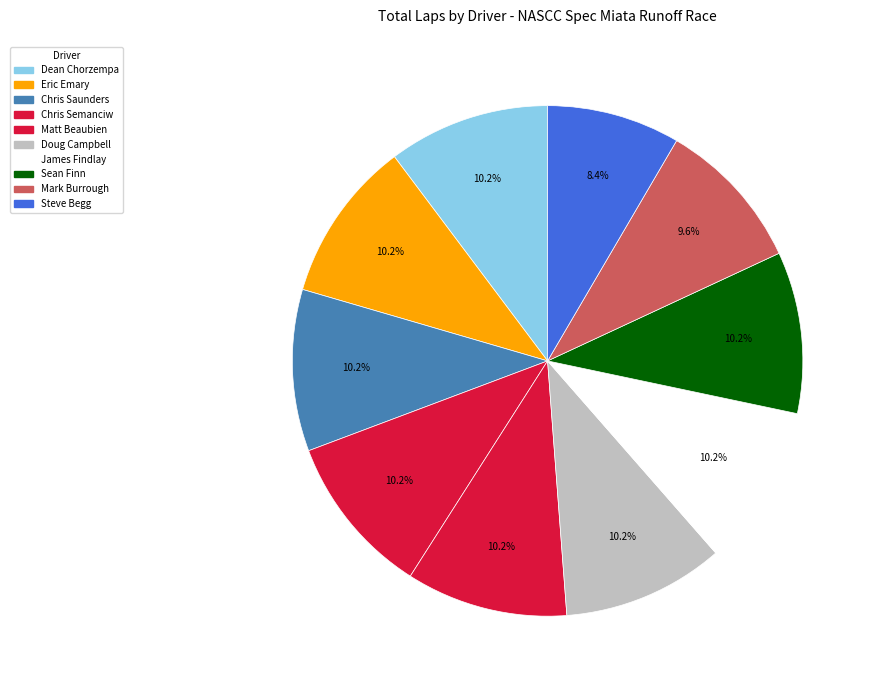

How many slices are in this pie chart?

10